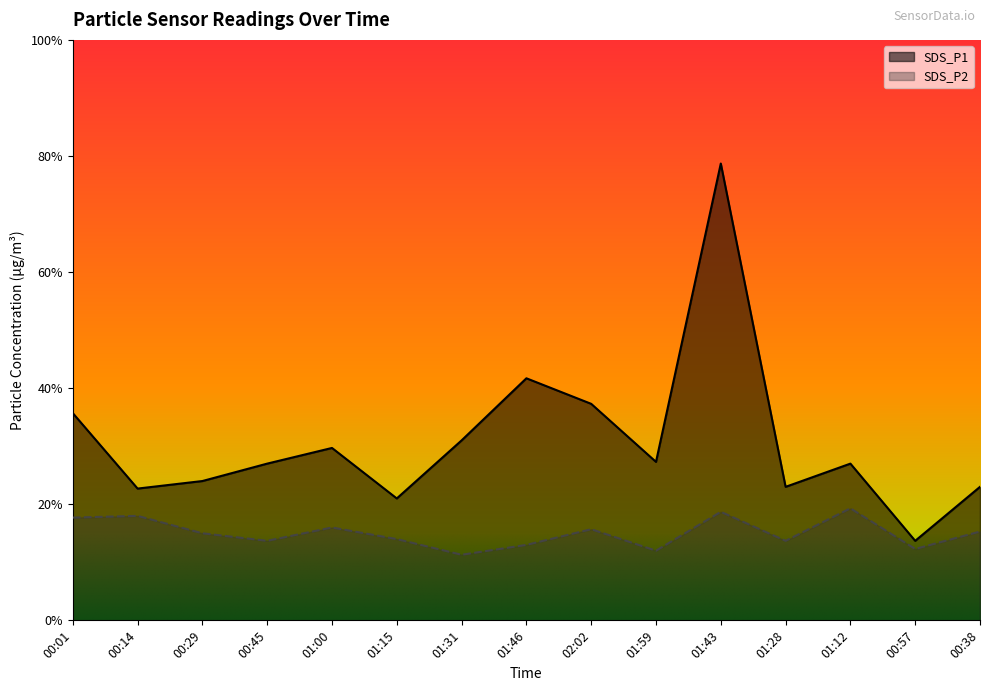

Count the number of data series in this chart.

2